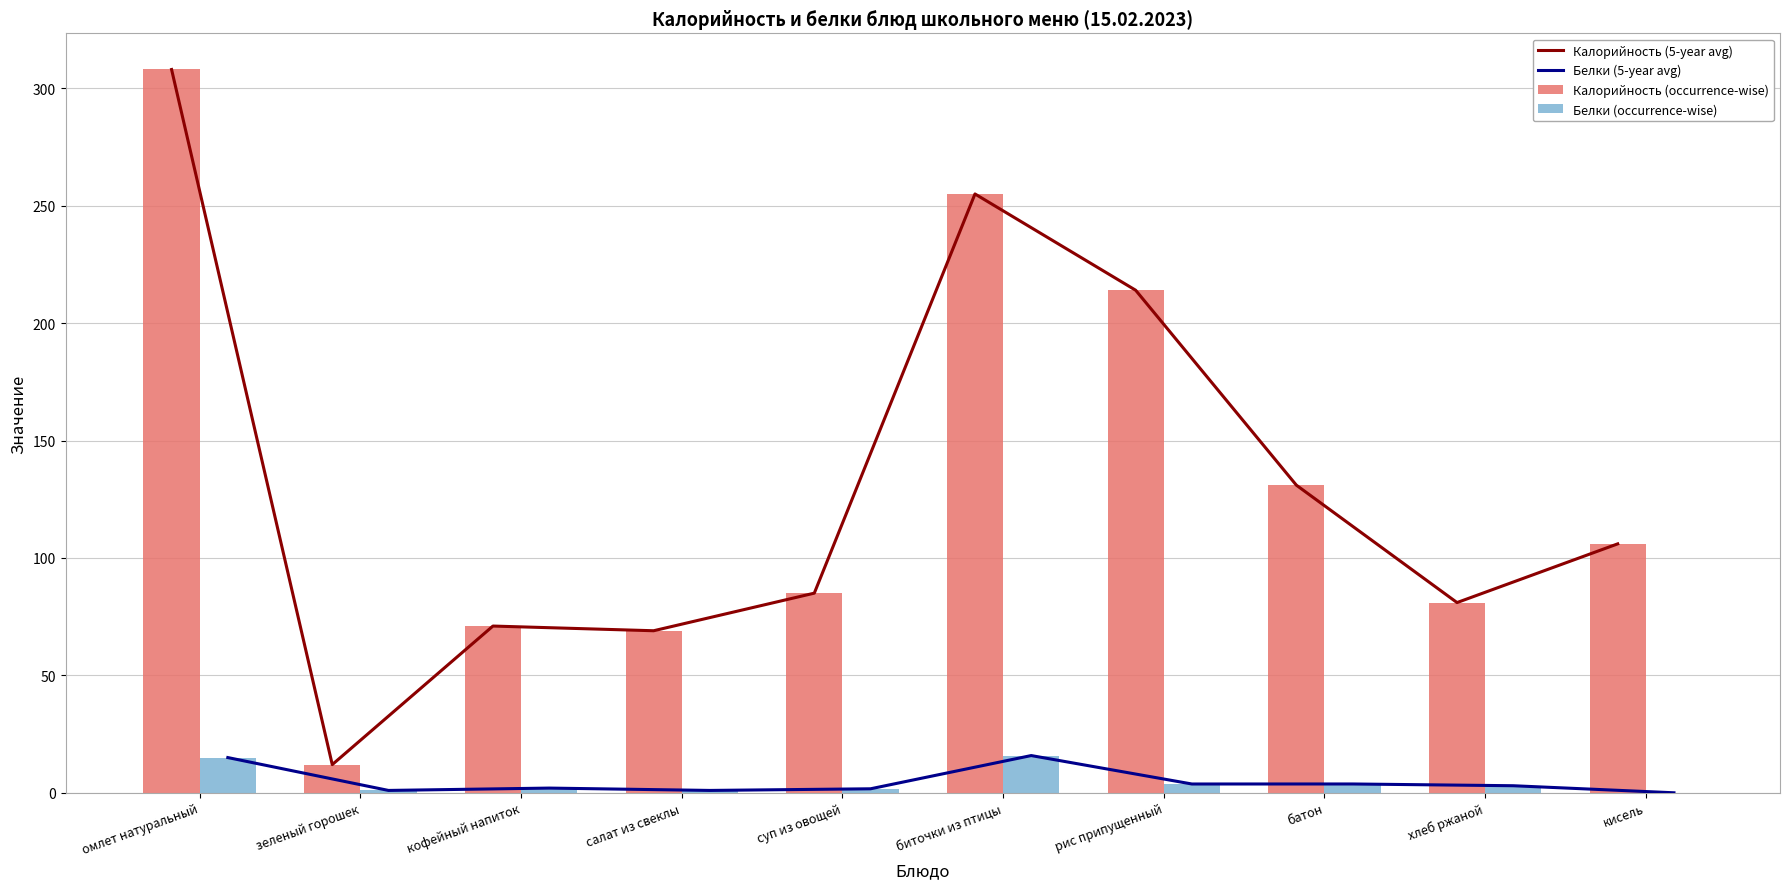

At which category does the chart reach its minimum across all series?

кисель